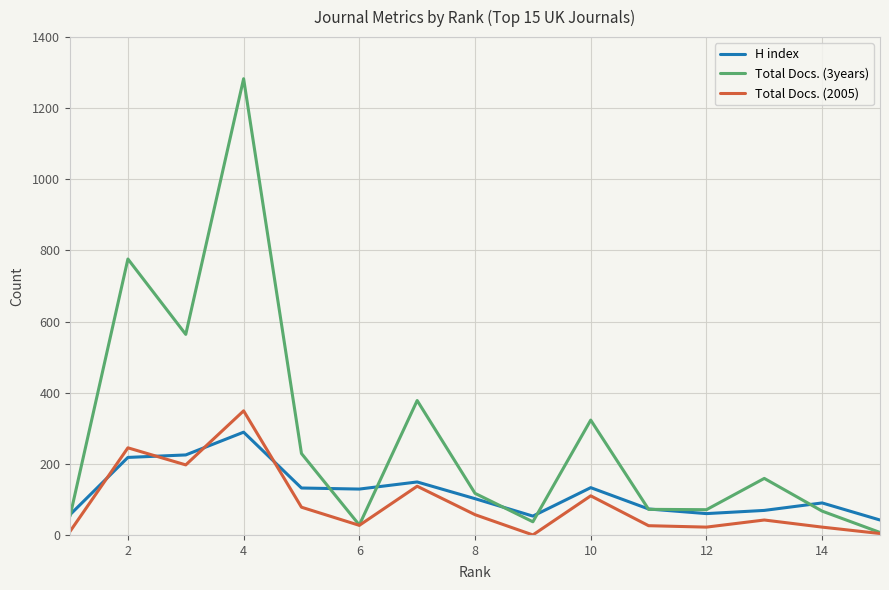

Rank the series by their average value, from lowest to highest.

Total Docs. (2005), H index, Total Docs. (3years)